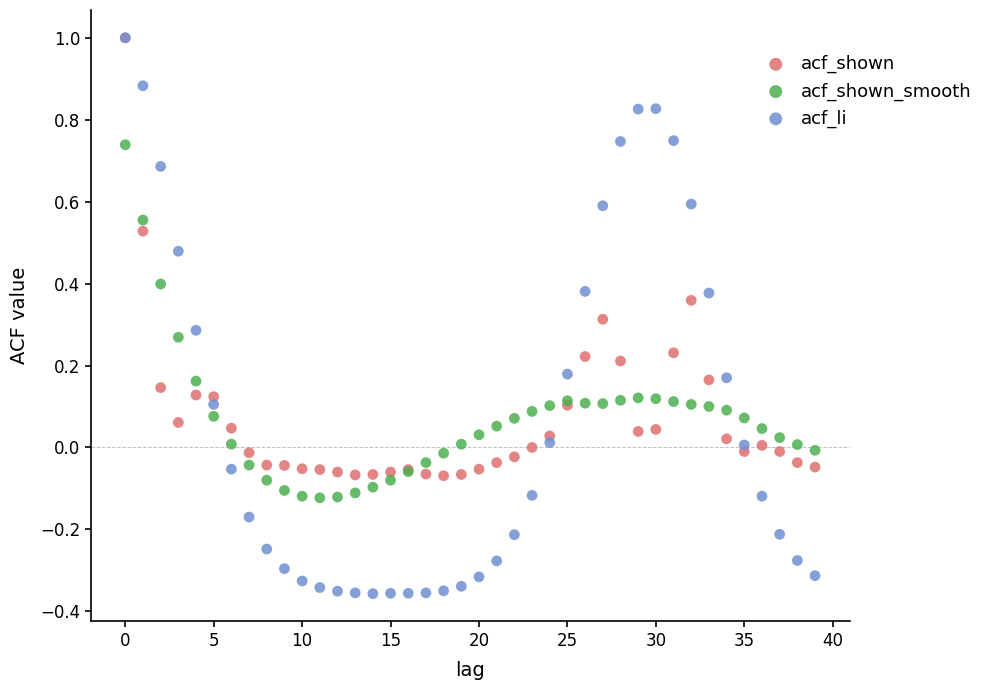

Which series contains the lowest Y value?

acf_li